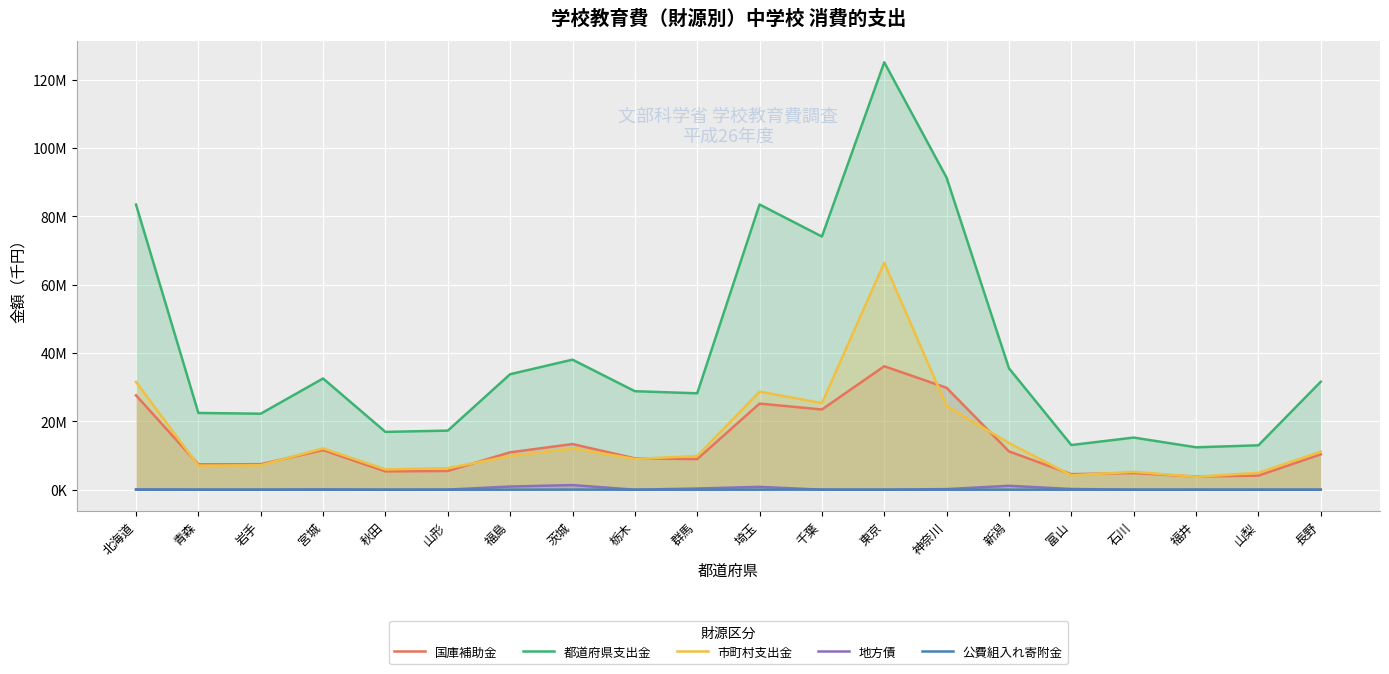

What are all the series names shown in the legend?

国庫補助金, 都道府県支出金, 市町村支出金, 地方債, 公費組入れ寄附金